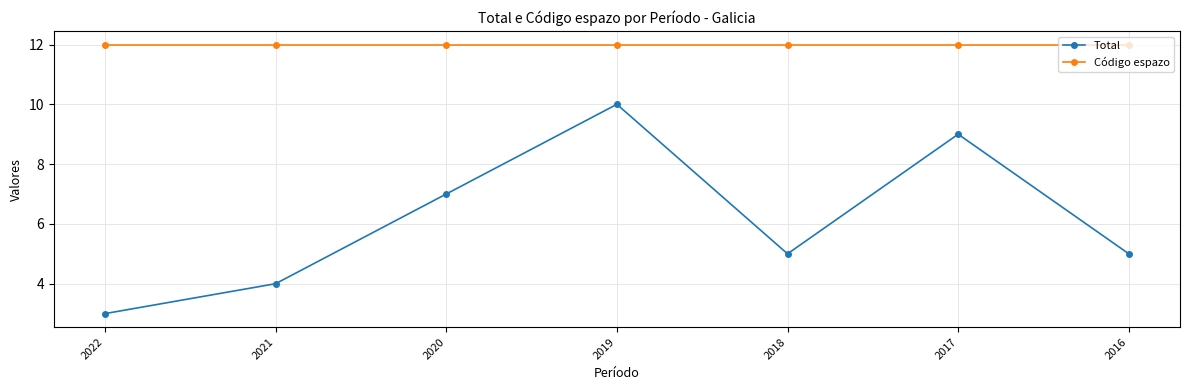

What is the maximum value shown in the chart?

12